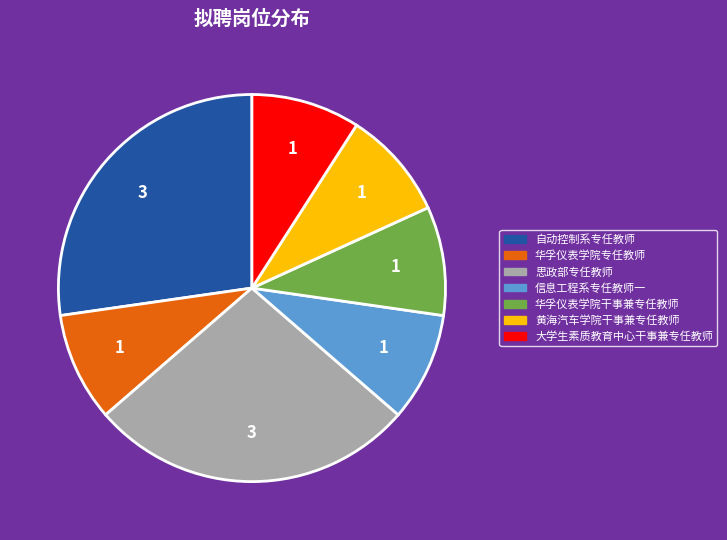

The 华孚仪表学院干事兼专任教师 slice represents 4% of the pie. True or false?

False